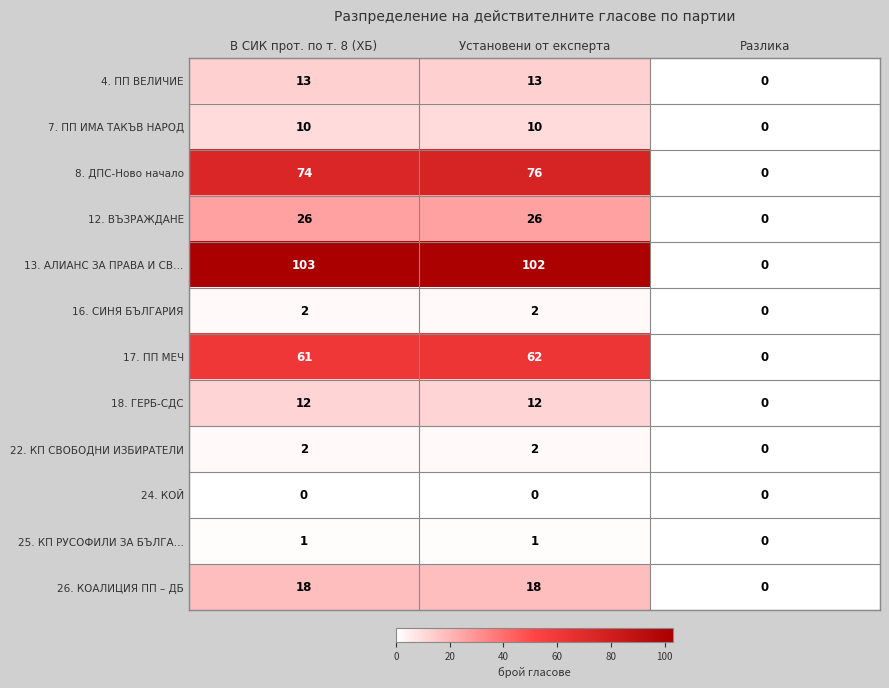

What is the difference between the 12. ВЪЗРАЖДАНЕ values at Разлика and В СИК прот. по т. 8 (ХБ)?

26